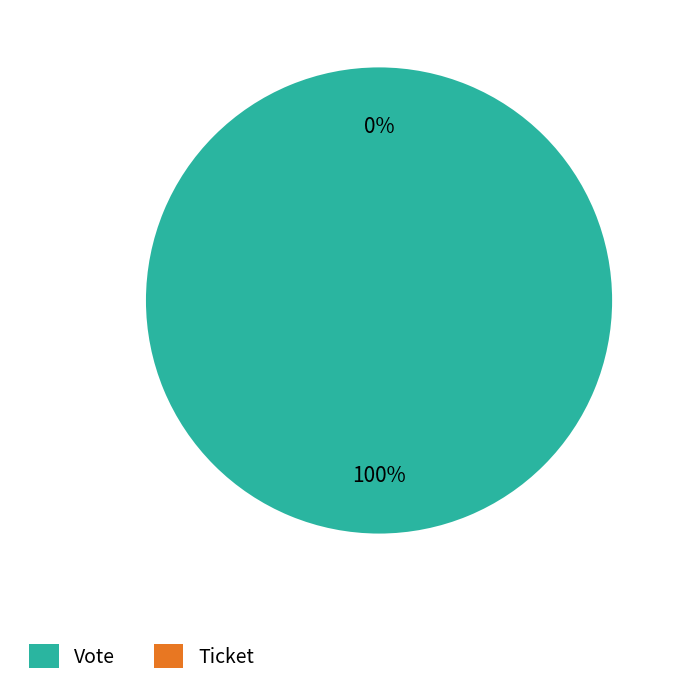

Count the number of slices in the pie.

2